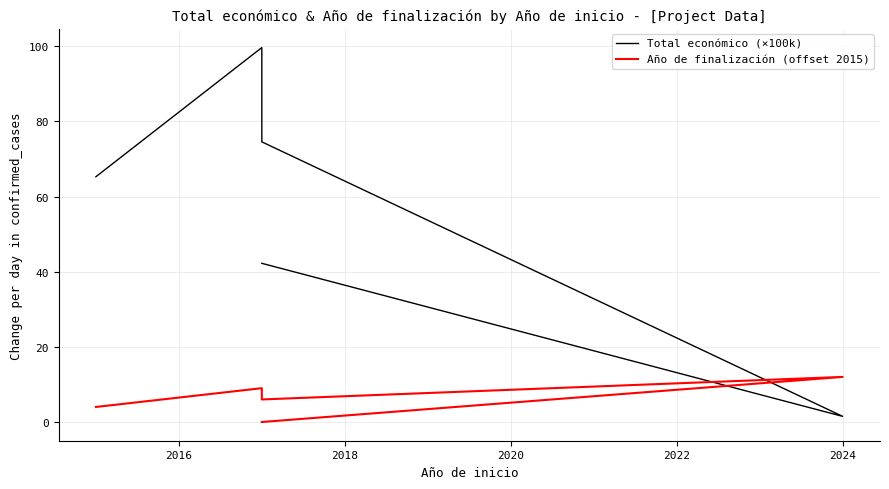

What is the highest value of the Año de finalización (offset 2015) series?

12.0